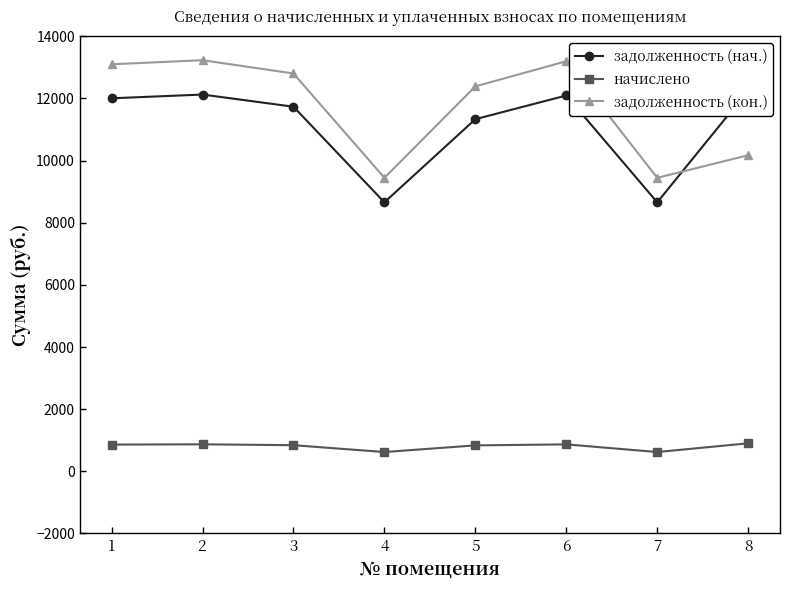

How many times do задолженность (кон.) and задолженность (нач.) cross each other?

1